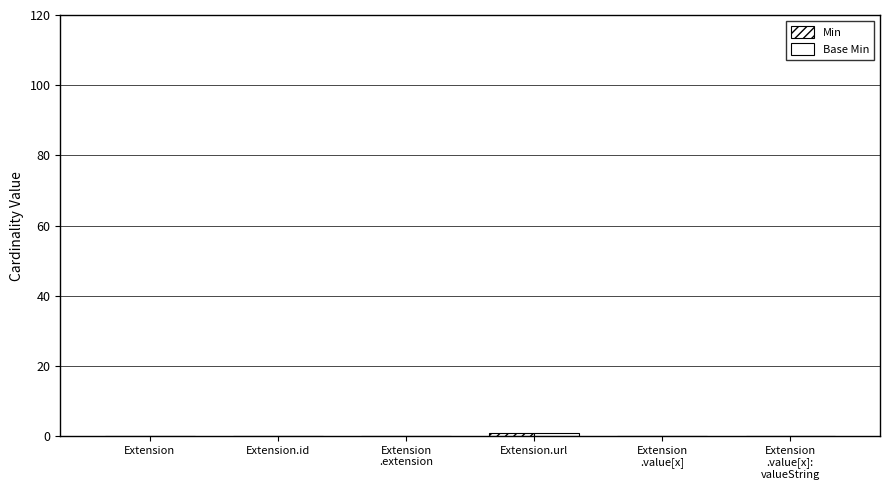

How many groups of bars are there?

6